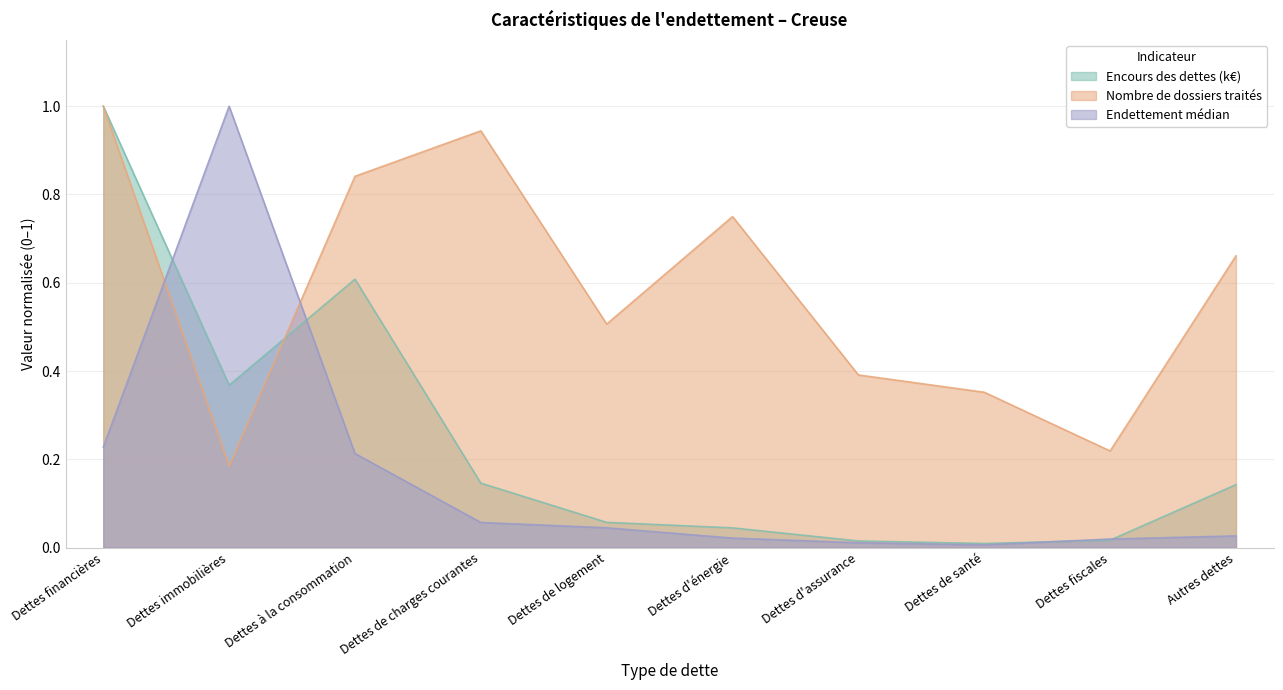

Which series has the widest spread of values?

Endettement médian